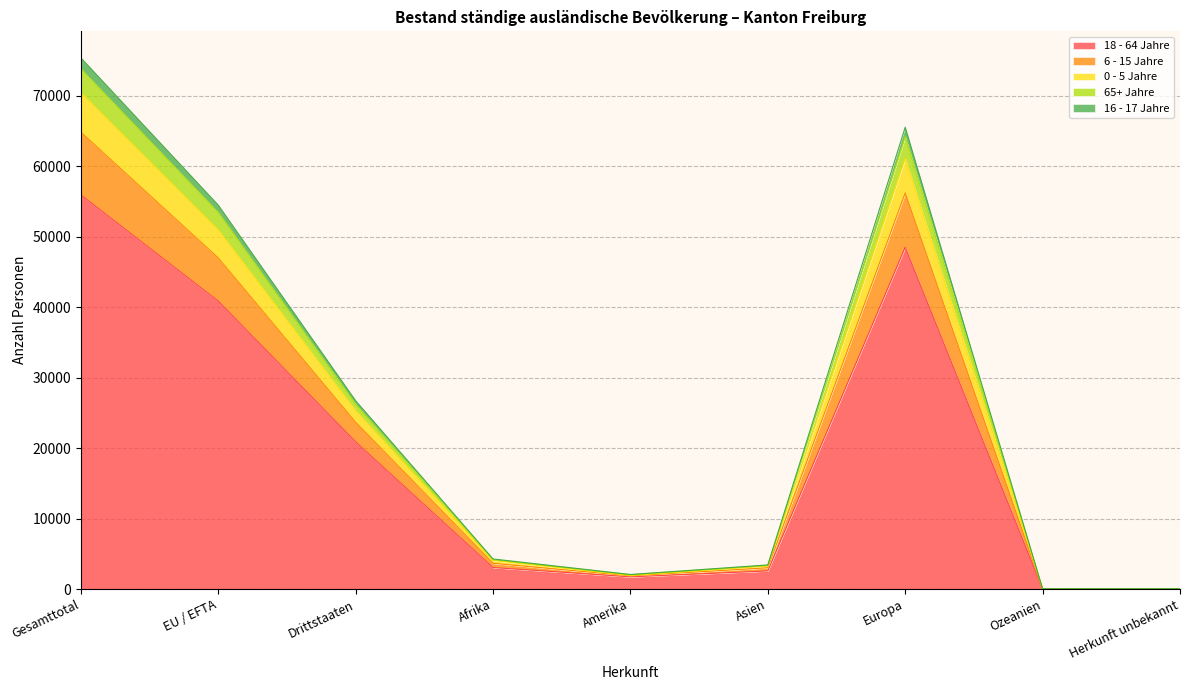

How many lines are shown in the chart?

5